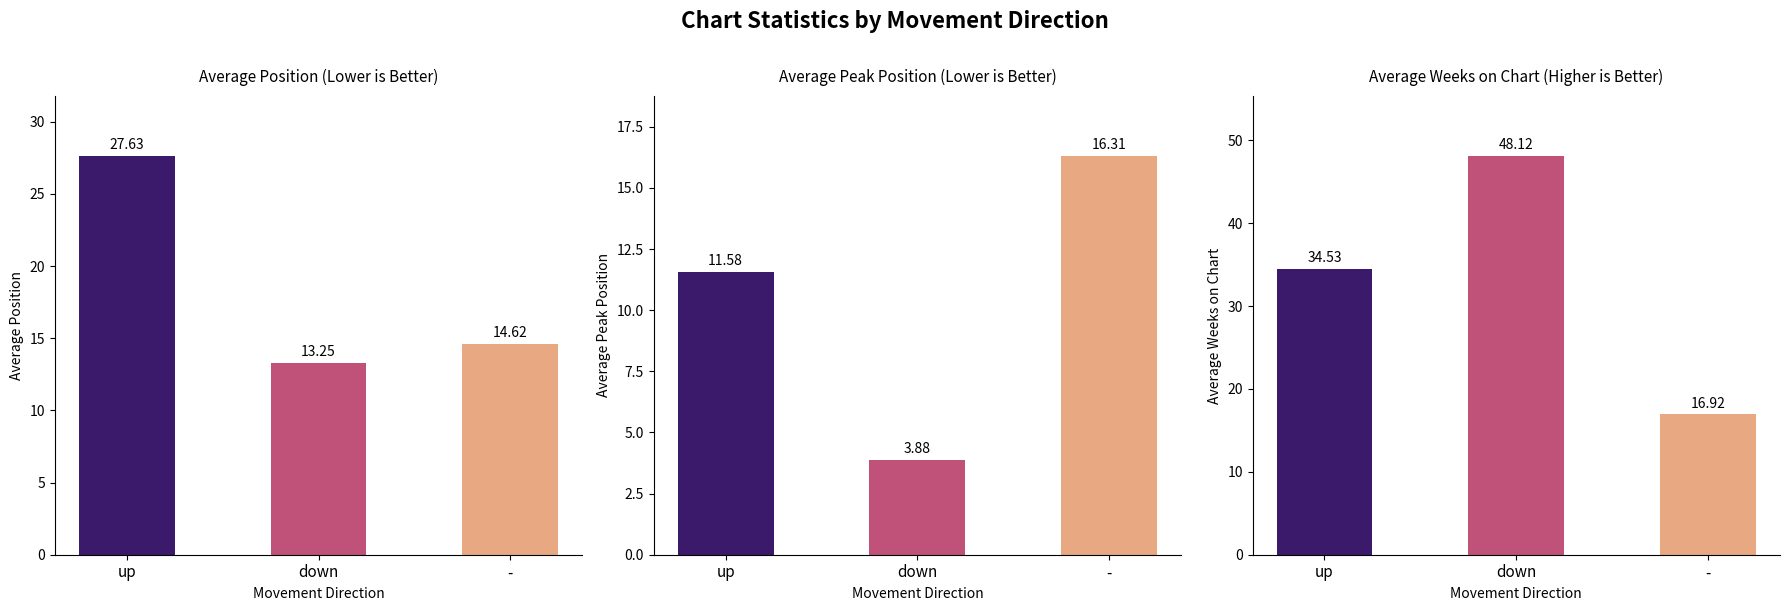

Count the number of data series in this chart.

3